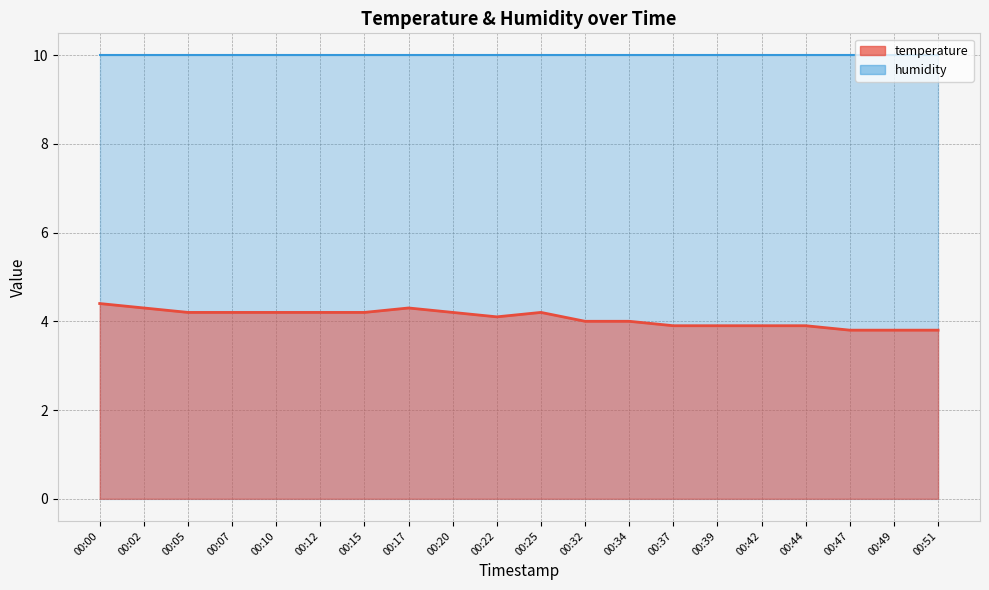

What value does the data have at 00:20?

4.2